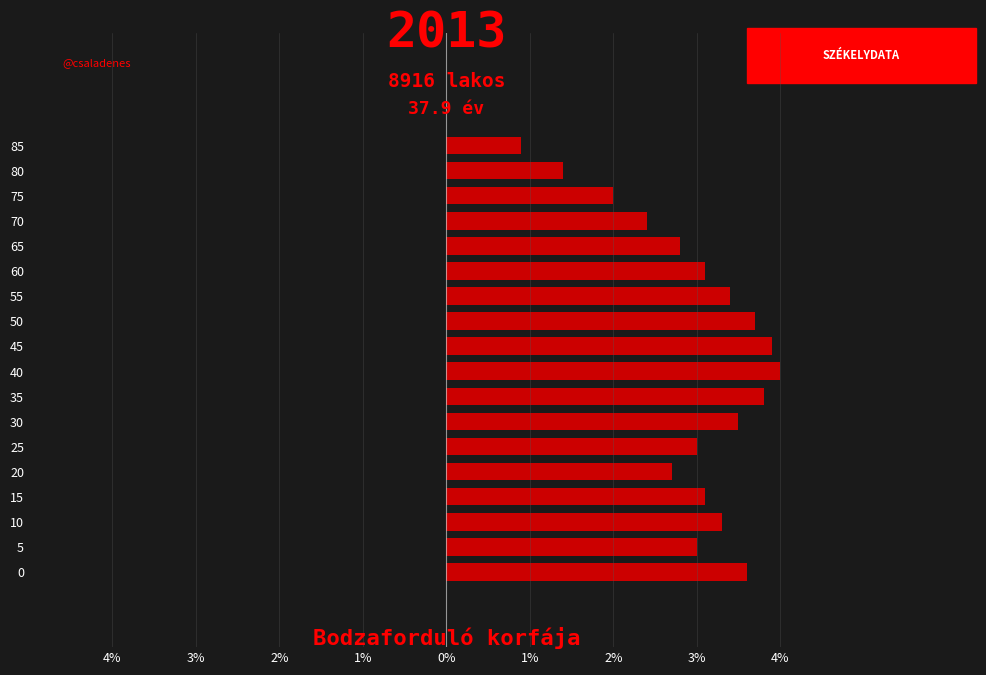

Which has a higher value, 0 or 70?

70